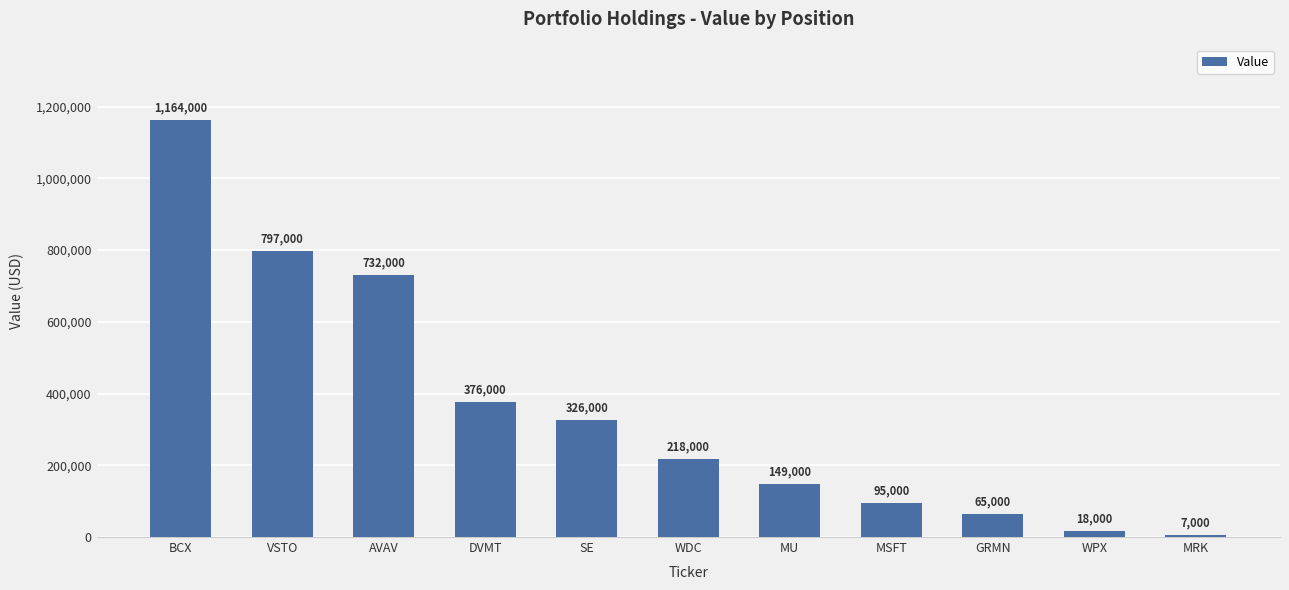

Where is the data nearest to the value 585500?

AVAV